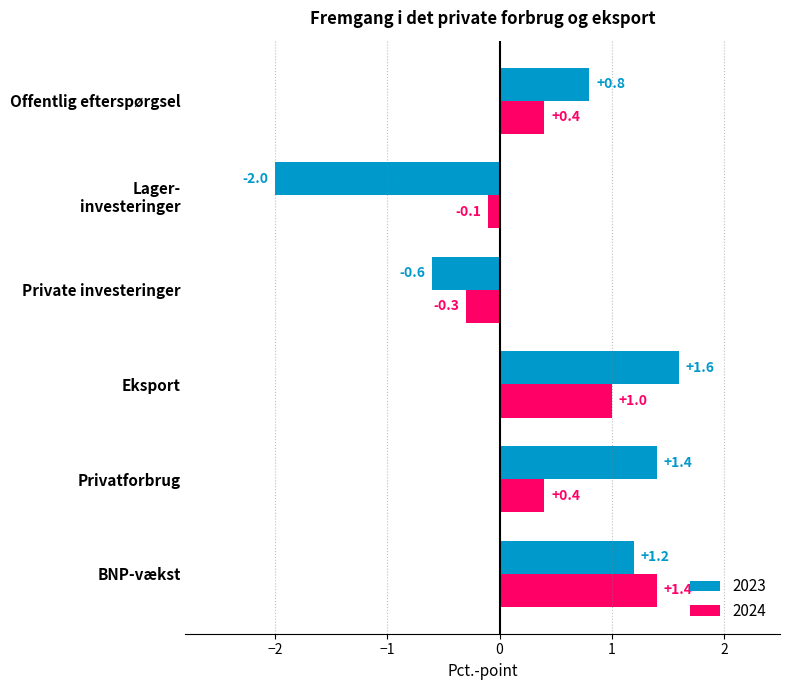

At how many categories does at least one series exceed -1?

6